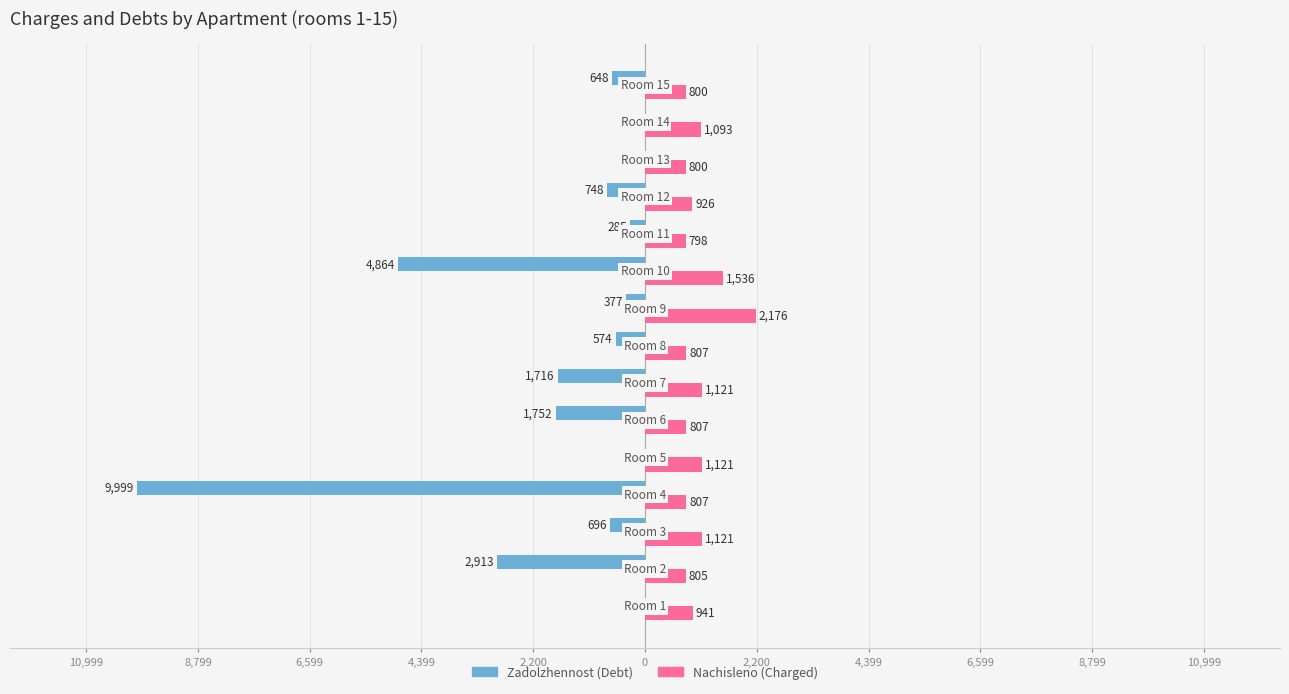

What are all the series names shown in the legend?

Zadolzhennost (Debt), Nachisleno (Charged)